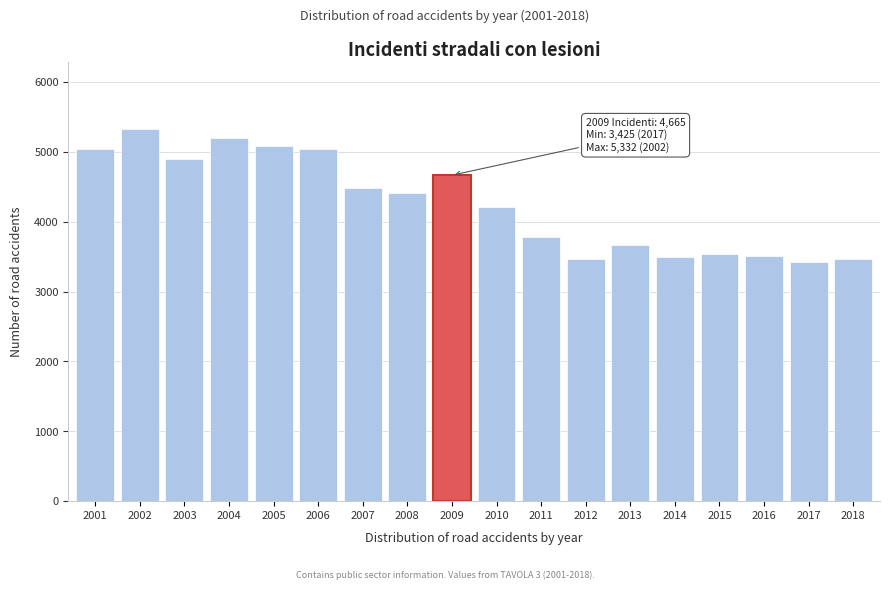

What is the smallest value displayed?

3425